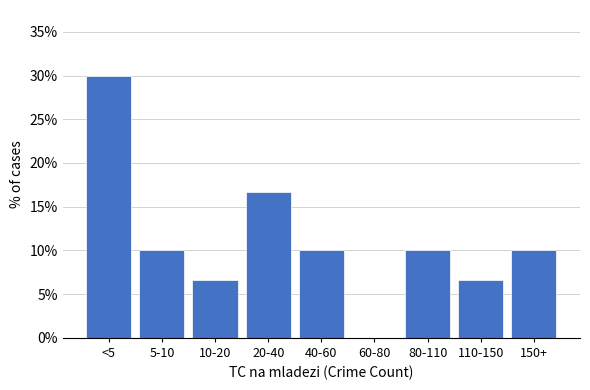

Reading left to right, transcribe all the data shown in this chart.

<5=30.0	5-10=10.0	10-20=6.7	20-40=16.7	40-60=10.0	60-80=0.0	80-110=10.0	110-150=6.7	150+=10.0